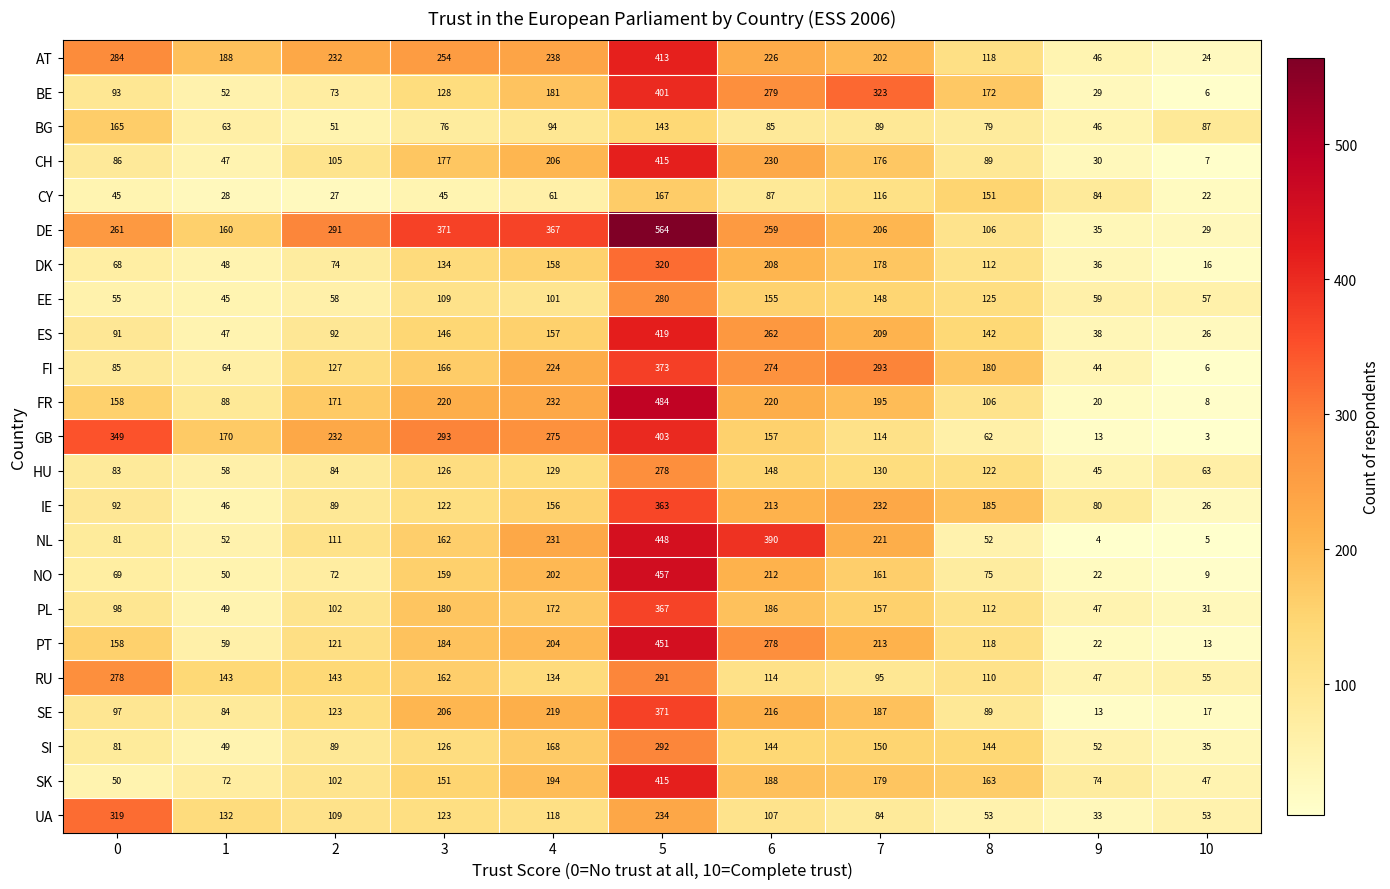

At 6, list the series in order from smallest to largest.

BG, CY, UA, RU, SI, HU, EE, GB, PL, SK, DK, NO, IE, SE, FR, AT, CH, DE, ES, FI, PT, BE, NL